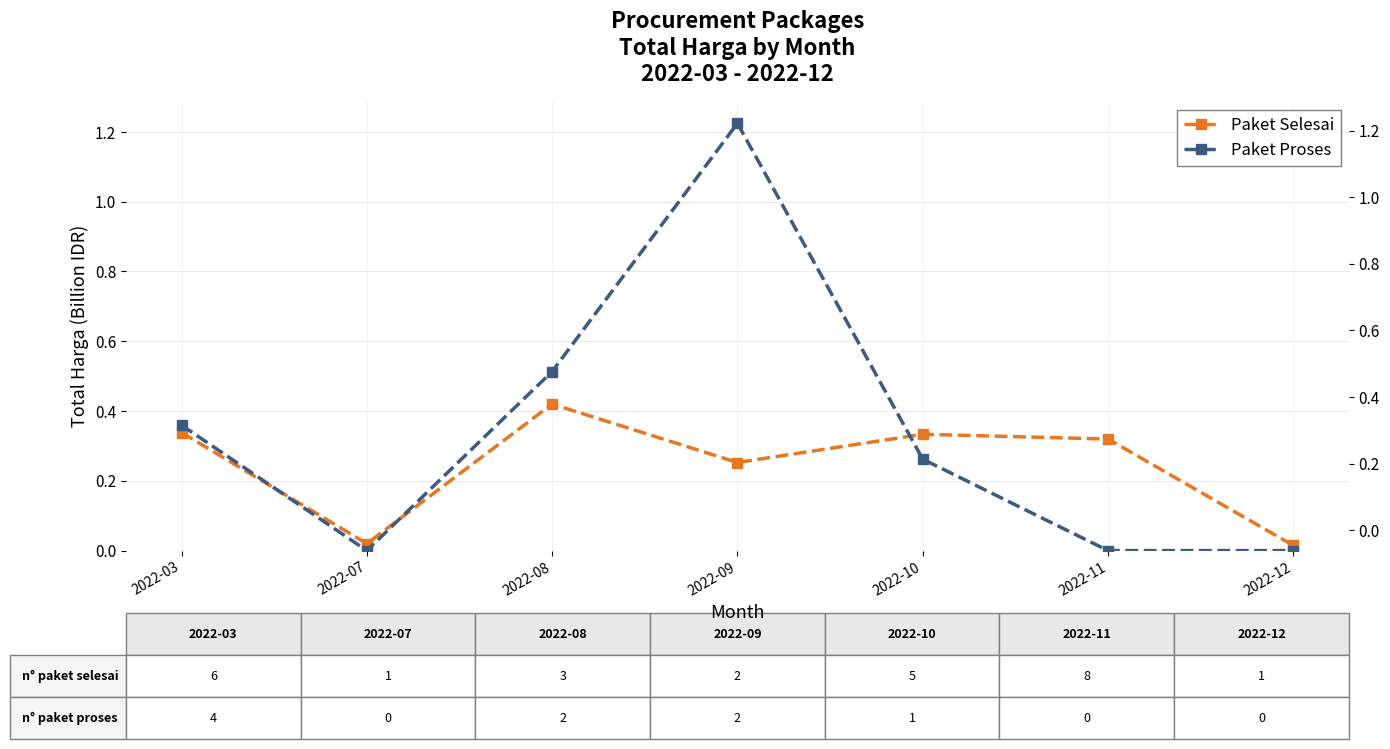

Which series has the largest range (max minus min)?

Paket Proses